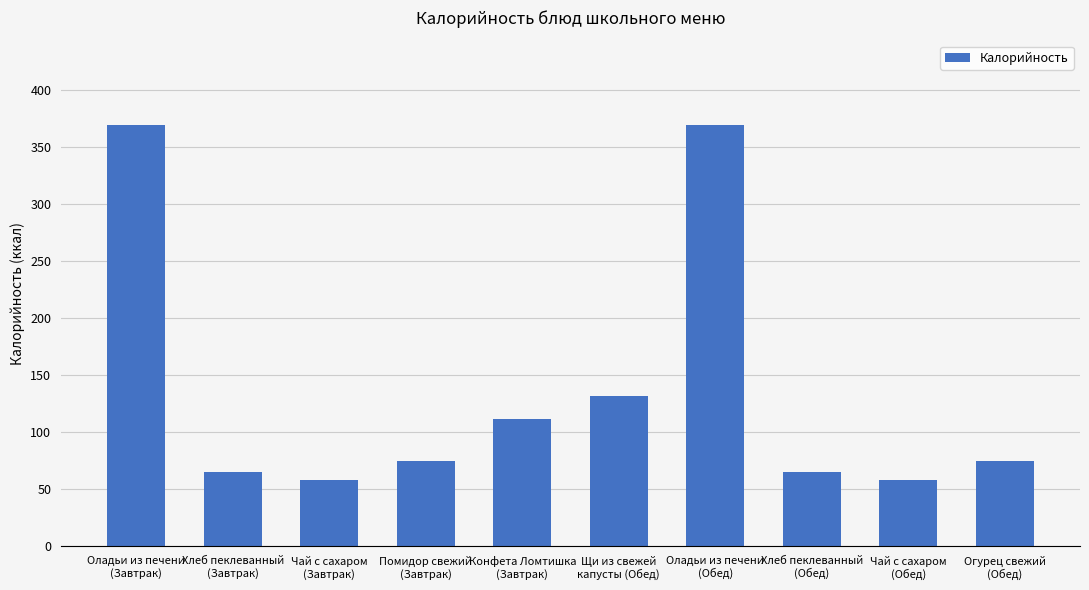

Where is the data nearest to the value 213?

Щи из свежей
капусты (Обед)